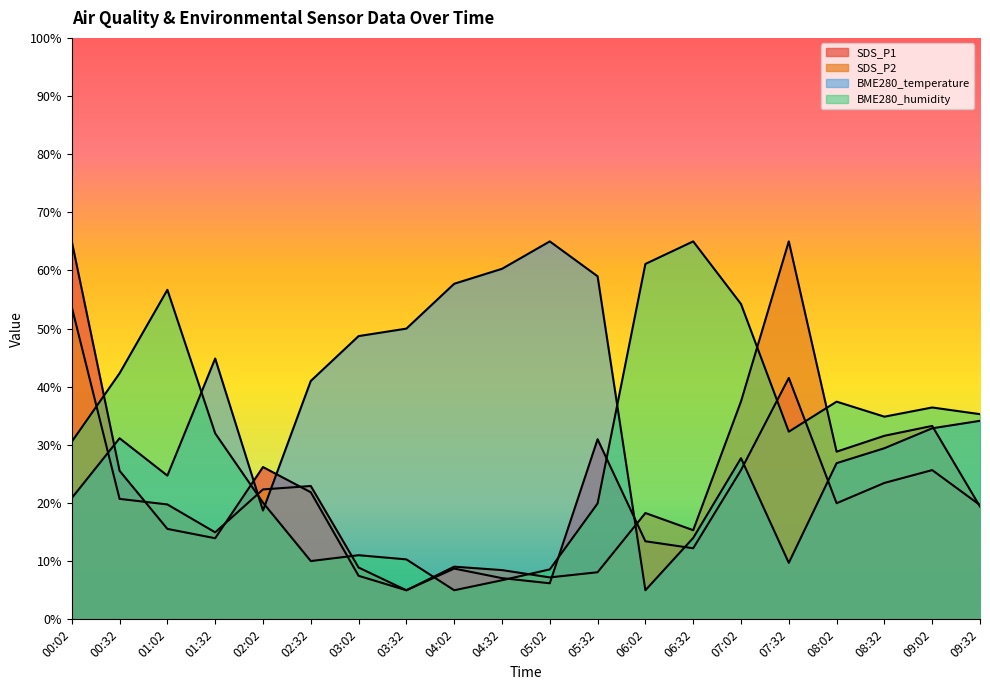

True or false: BME280_temperature and BME280_humidity intersect in this chart.

True